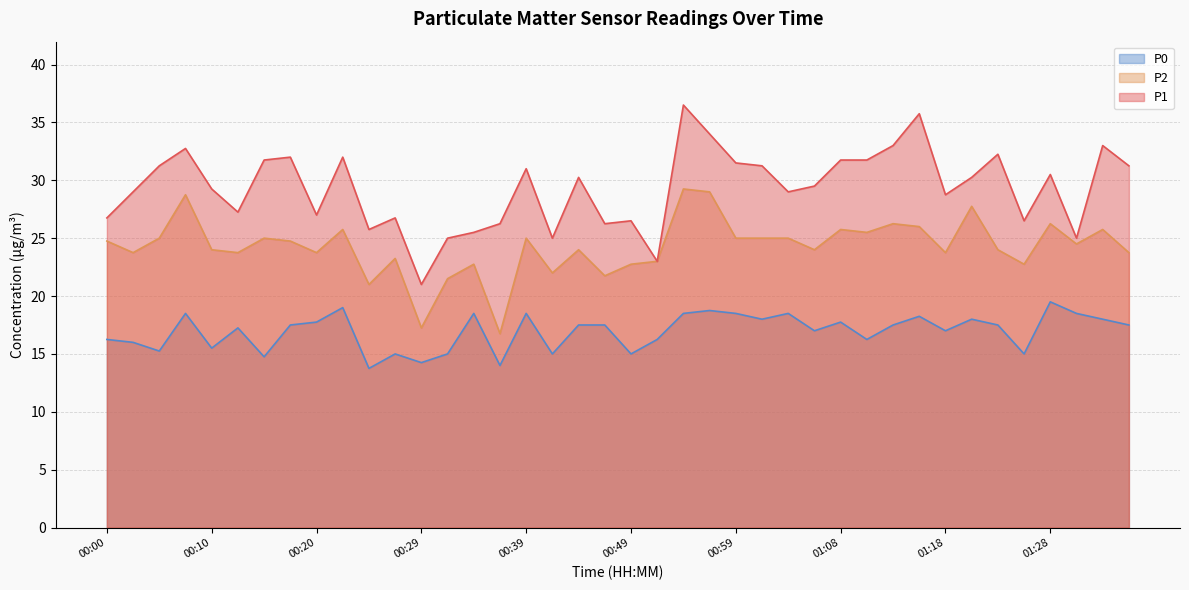

Reading right to left, transcribe all the data shown in this chart.

P1: 31.2	33.0	25.0	30.5	26.5	32.2	30.2	28.8	35.8	33.0	31.8	31.8	29.5	29.0	31.2	31.5	34.0	36.5	23.0	26.5	26.2	30.2	25.0	31.0	26.2	25.5	25.0	21.0	26.8	25.8	32.0	27.0	32.0	31.8	27.2	29.2	32.8	31.2	29.0	26.8
P2: 23.8	25.8	24.5	26.2	22.8	24.0	27.8	23.8	26.0	26.2	25.5	25.8	24.0	25.0	25.0	25.0	29.0	29.2	23.0	22.8	21.8	24.0	22.0	25.0	16.8	22.8	21.5	17.2	23.2	21.0	25.8	23.8	24.8	25.0	23.8	24.0	28.8	25.0	23.8	24.8
P0: 17.5	18.0	18.5	19.5	15.0	17.5	18.0	17.0	18.2	17.5	16.2	17.8	17.0	18.5	18.0	18.5	18.8	18.5	16.2	15.0	17.5	17.5	15.0	18.5	14.0	18.5	15.0	14.2	15.0	13.8	19.0	17.8	17.5	14.8	17.2	15.5	18.5	15.2	16.0	16.2